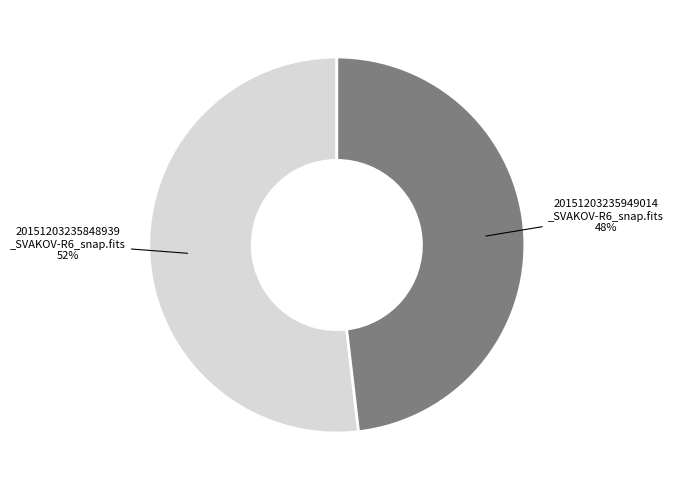

To the nearest percent, what is the difference between the largest and smallest slice percentages?

4%